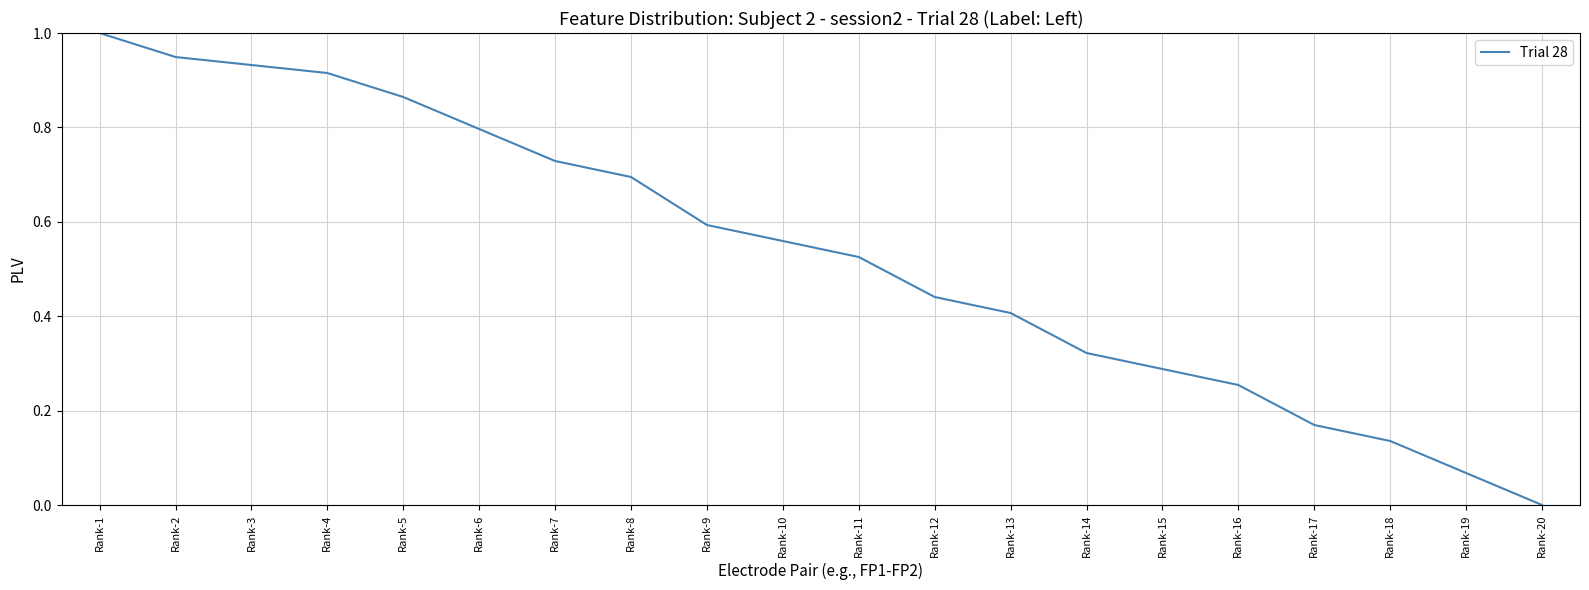

True or false: the data shows 0.4 at Rank-12.

True